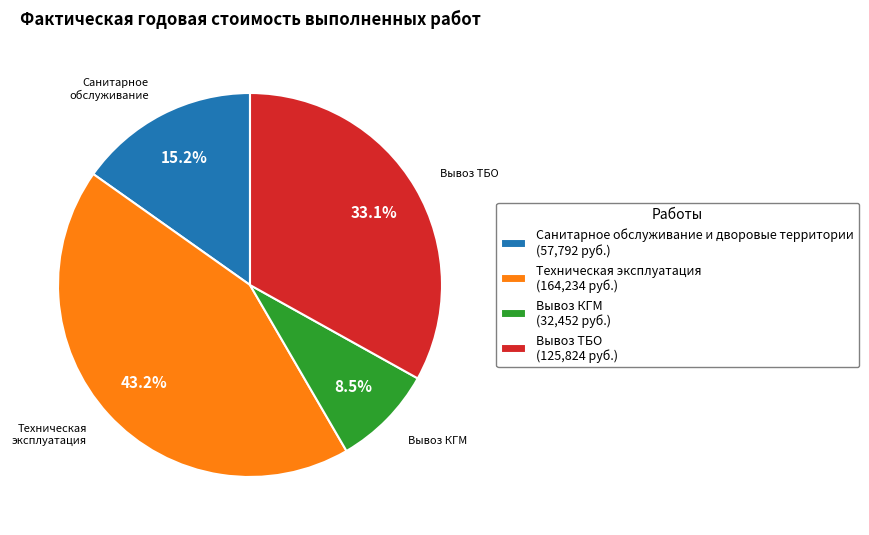

How many segments does this pie chart have?

4